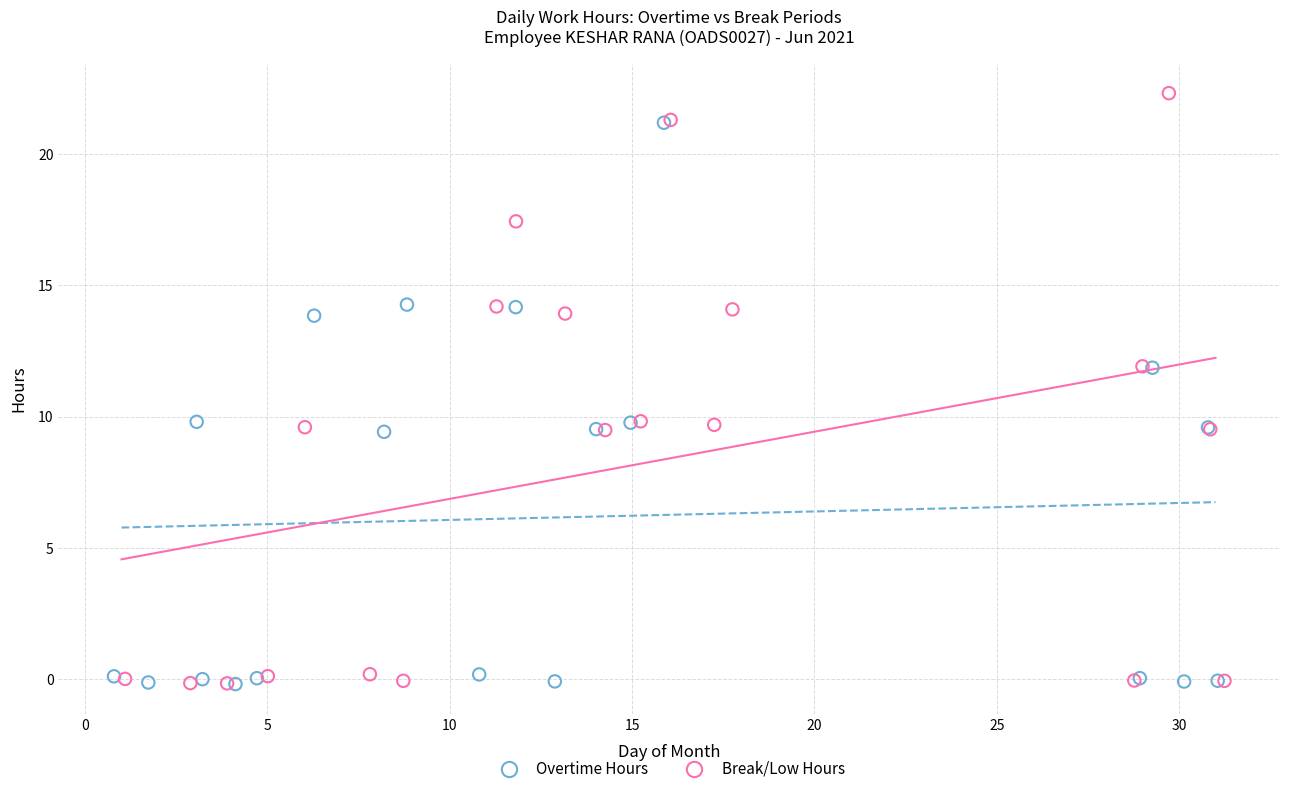

What are all the series names shown in the legend?

Overtime Hours, Break/Low Hours